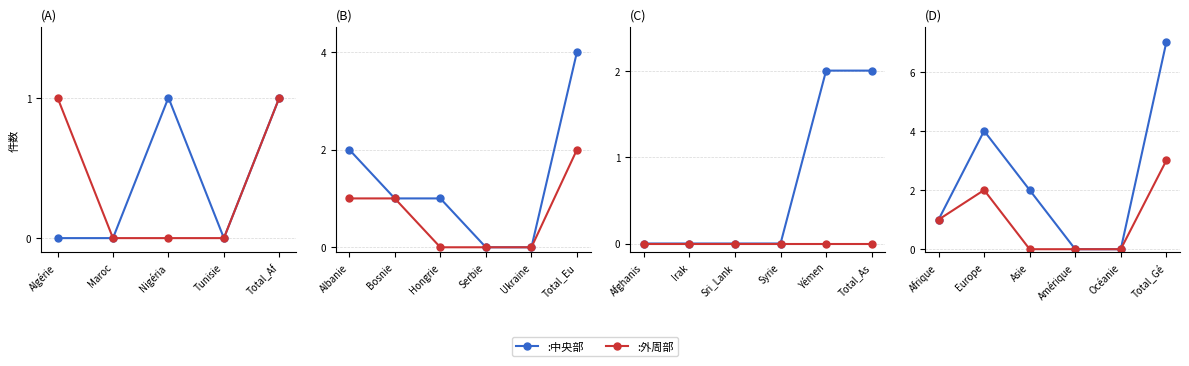

What are all the series names shown in the legend?

:中央部, :外周部